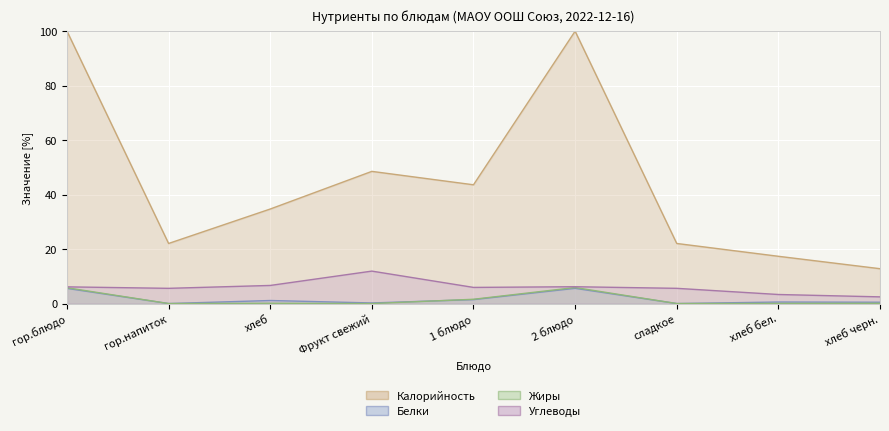

What is the maximum value shown in the chart?

100.0